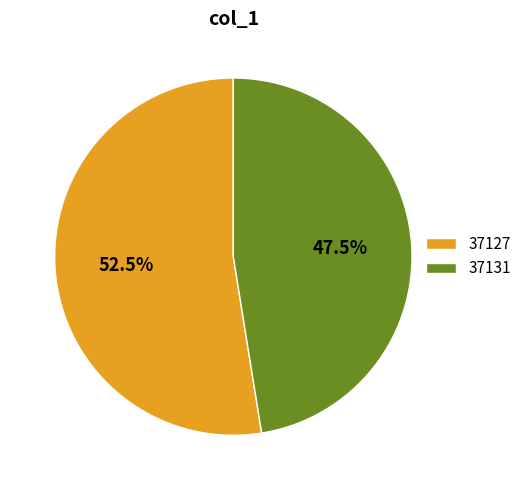

Does 37127 account for over 50% of the chart?

Yes